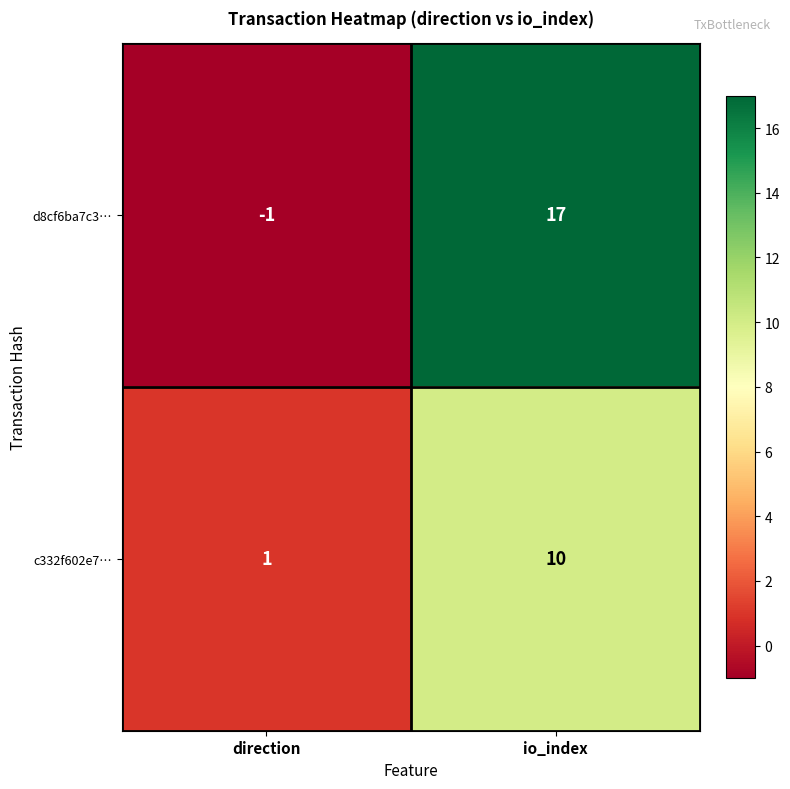

How many distinct data groups are displayed?

2